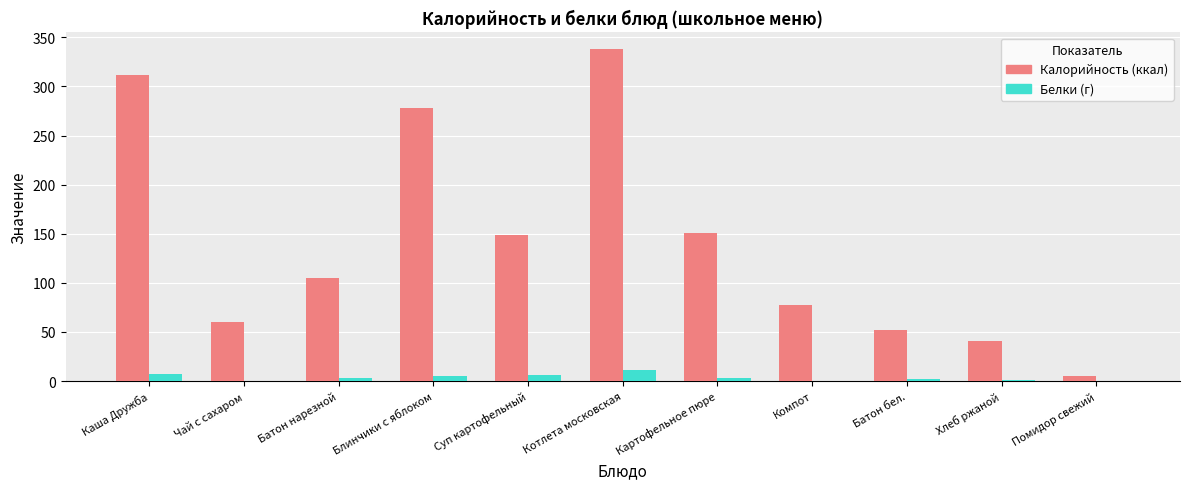

At which category does the chart reach its peak across all series?

Котлета московская